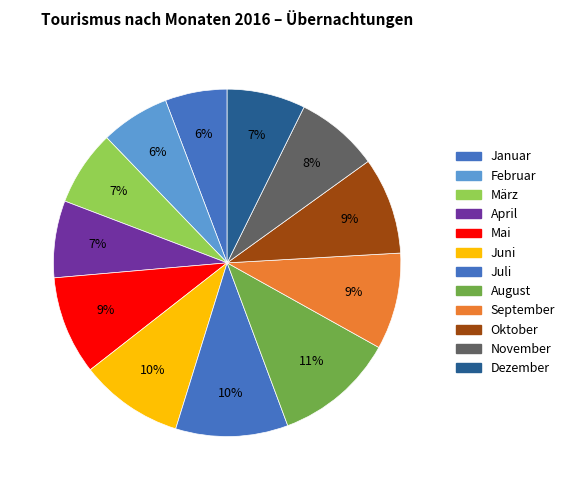

How much of the chart is everything except April?

92.8%